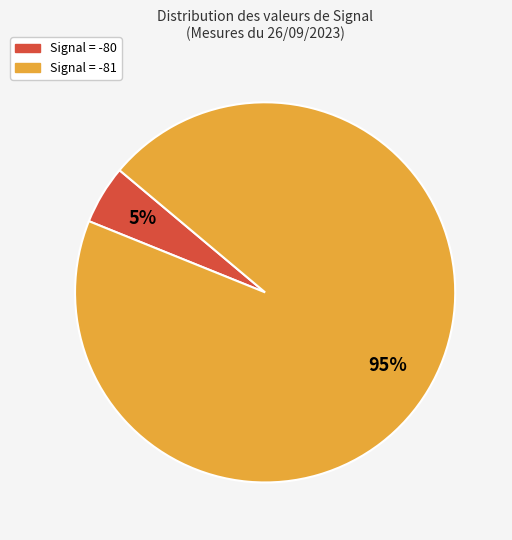

To the nearest percent, what is the average slice percentage?

50%